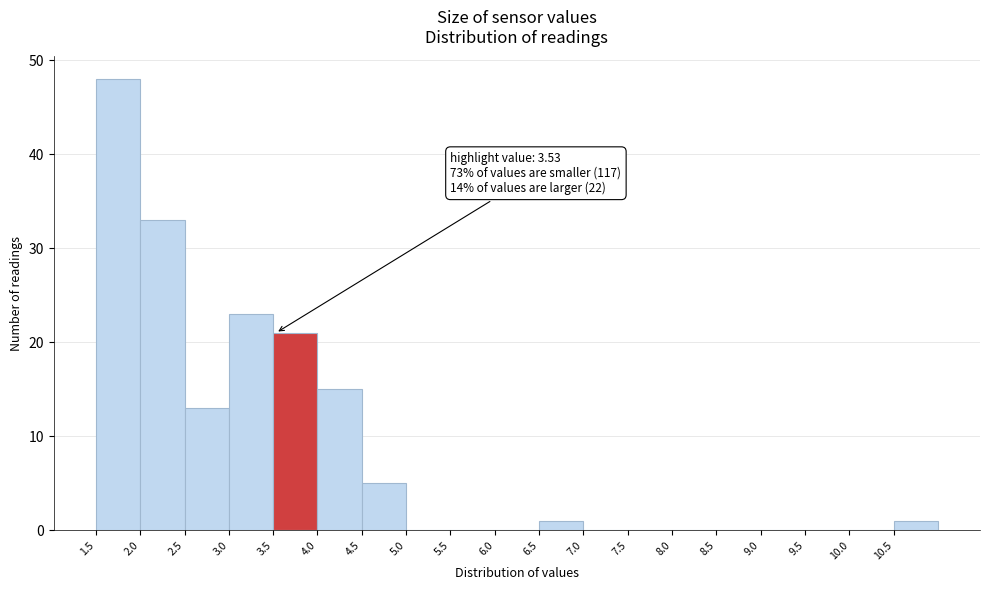

Which range on the x-axis has the tallest bar?

1.5 to 2.0